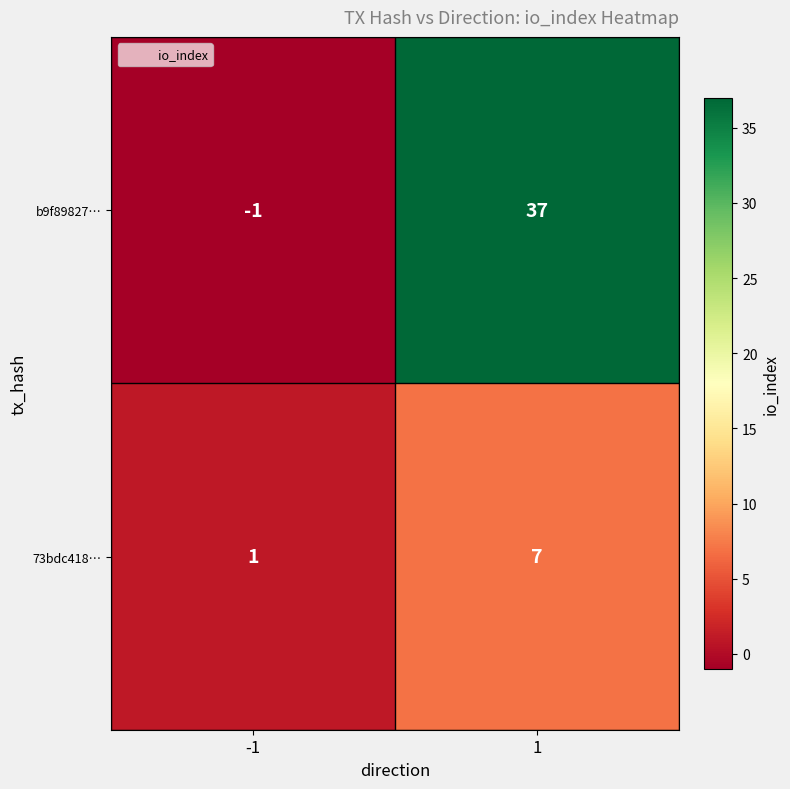

Rank the series at 1 from lowest to highest value.

73bdc418…, b9f89827…